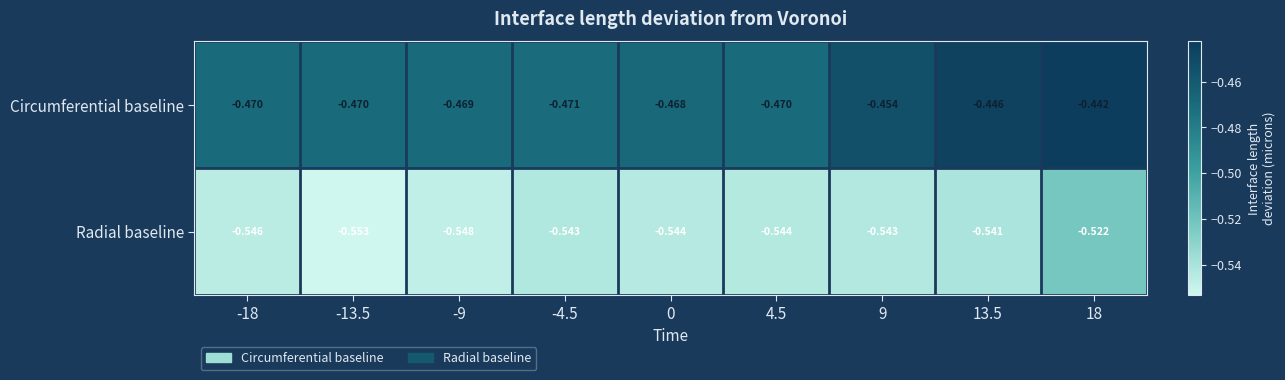

At which category is the sum across all series the highest?

18